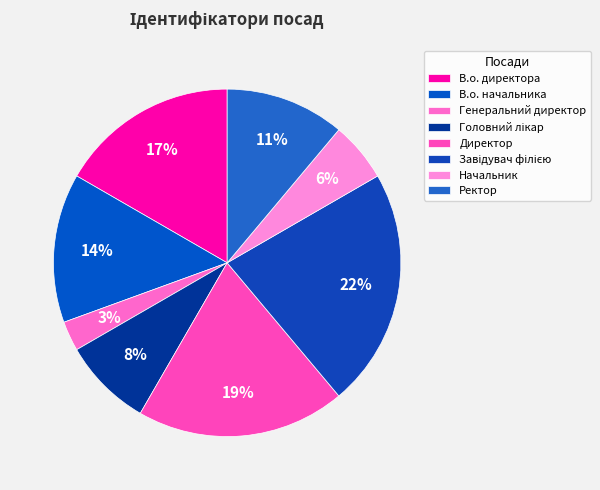

Is Завідувач філією the majority of the pie?

No